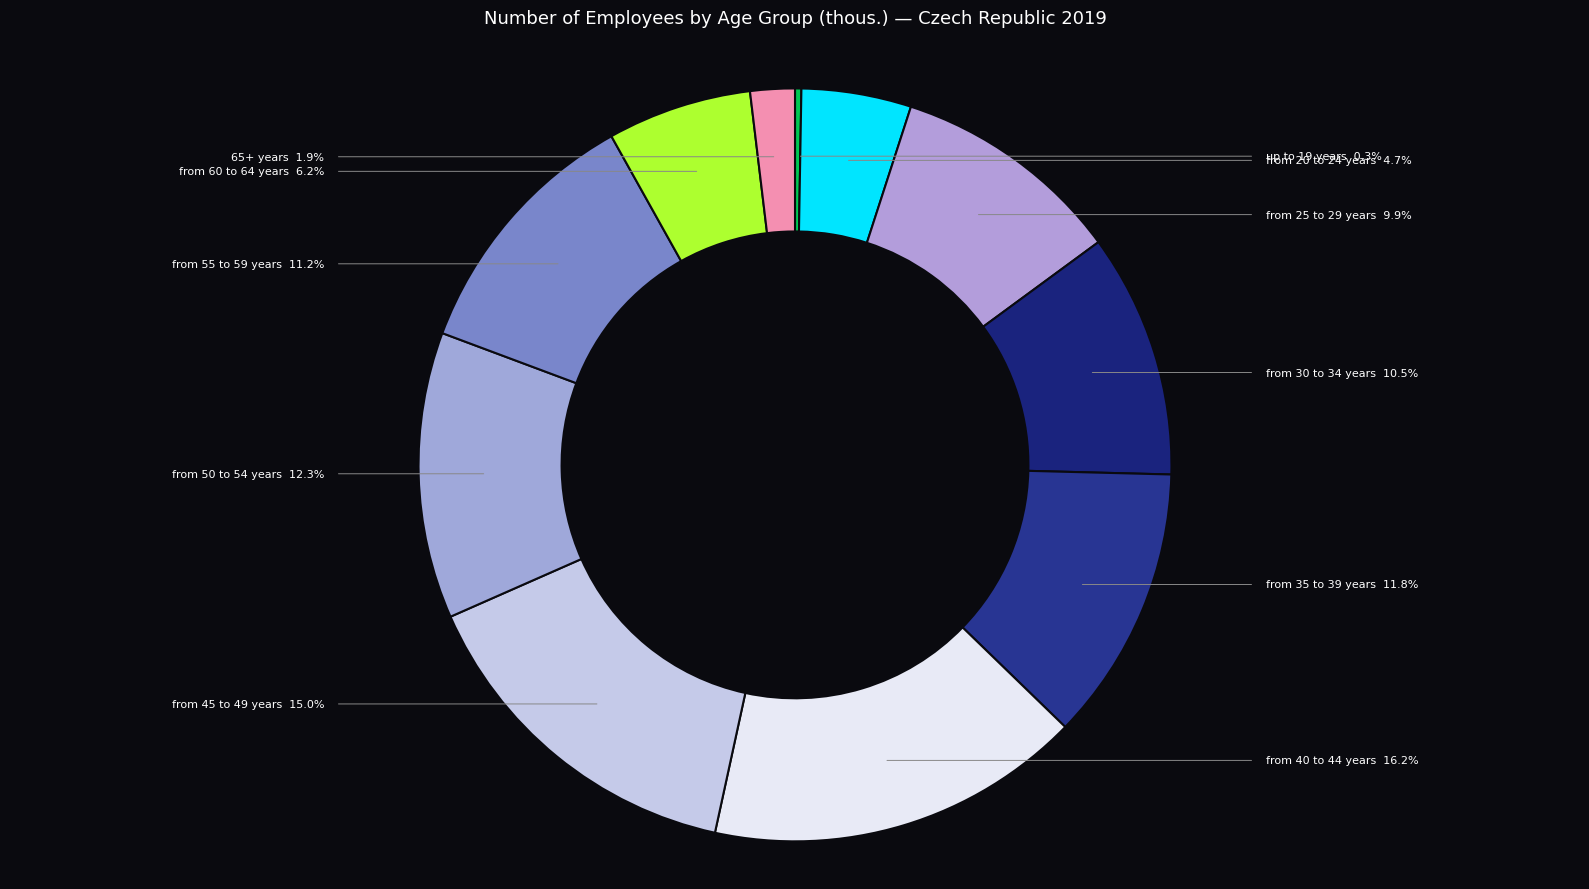

Rank the categories by value from highest to lowest.

from 40 to 44 years, from 45 to 49 years, from 50 to 54 years, from 35 to 39 years, from 55 to 59 years, from 30 to 34 years, from 25 to 29 years, from 60 to 64 years, from 20 to 24 years, 65+ years, up to 19 years